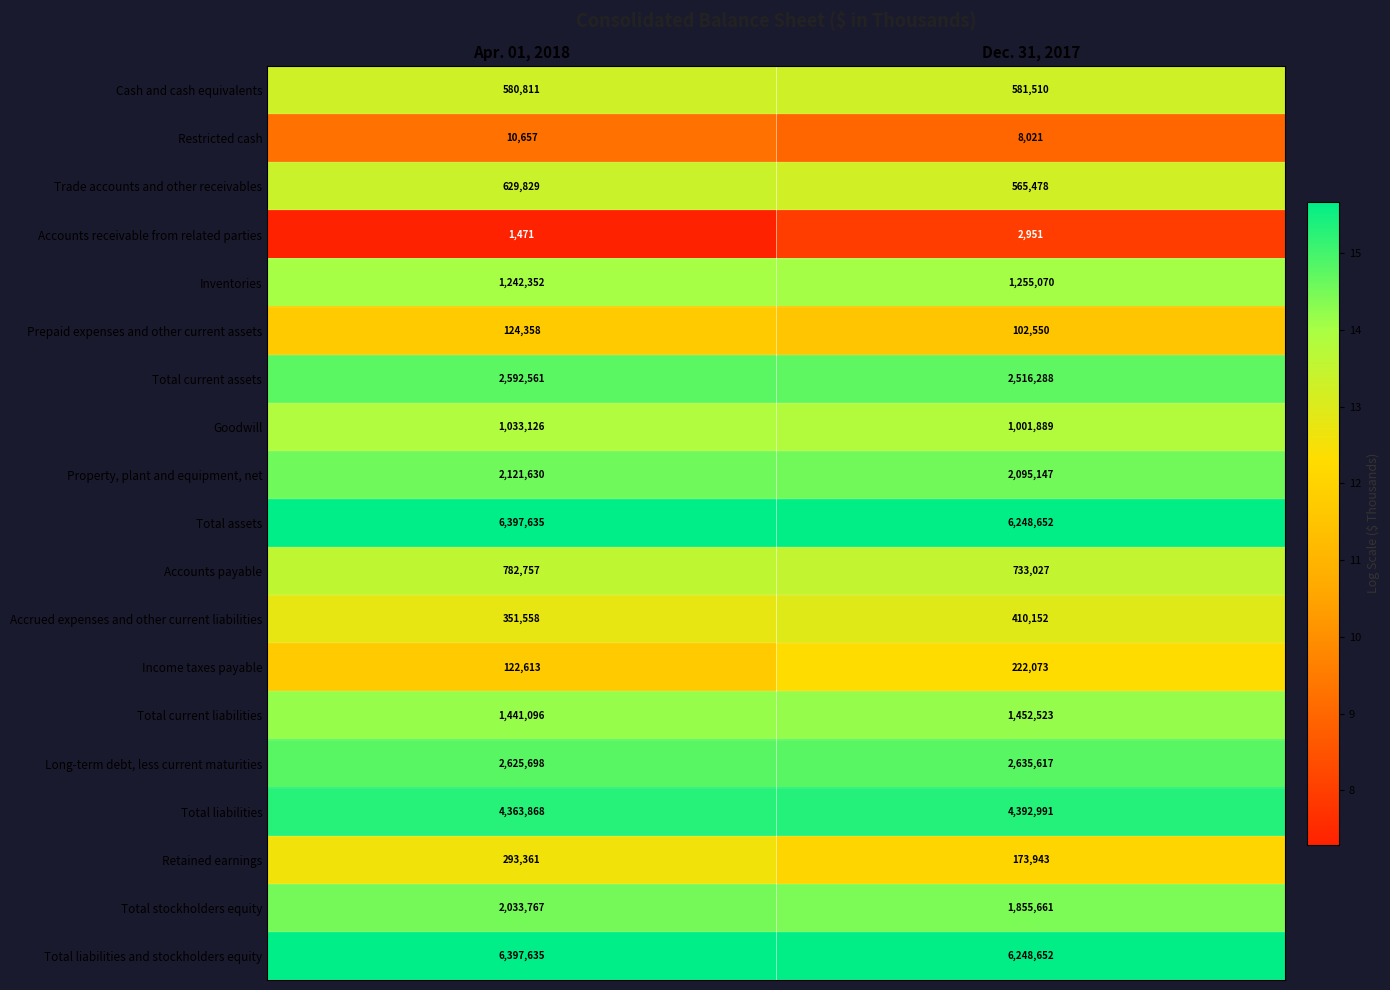

At which label is Property, plant and equipment, net closest to 2108388?

Dec. 31, 2017